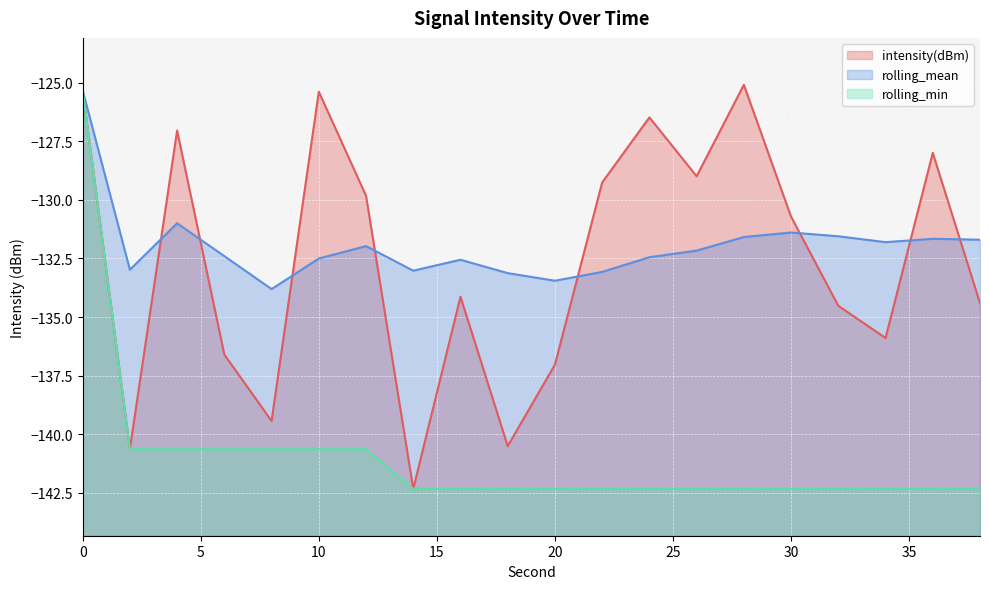

True or false: rolling_min and rolling_mean intersect in this chart.

False